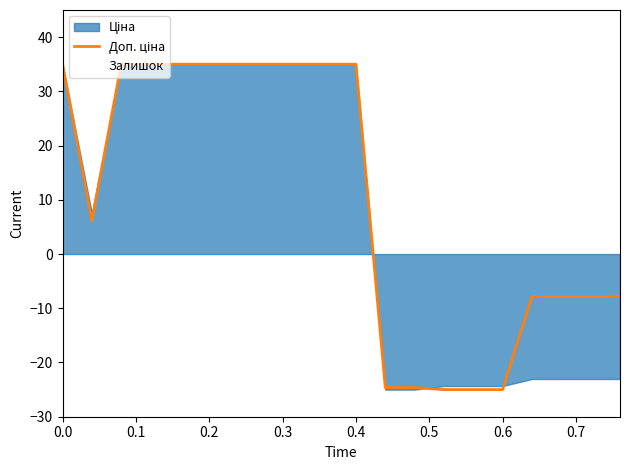

How many interior local valleys (lower than both neighbors) does the data have?

1